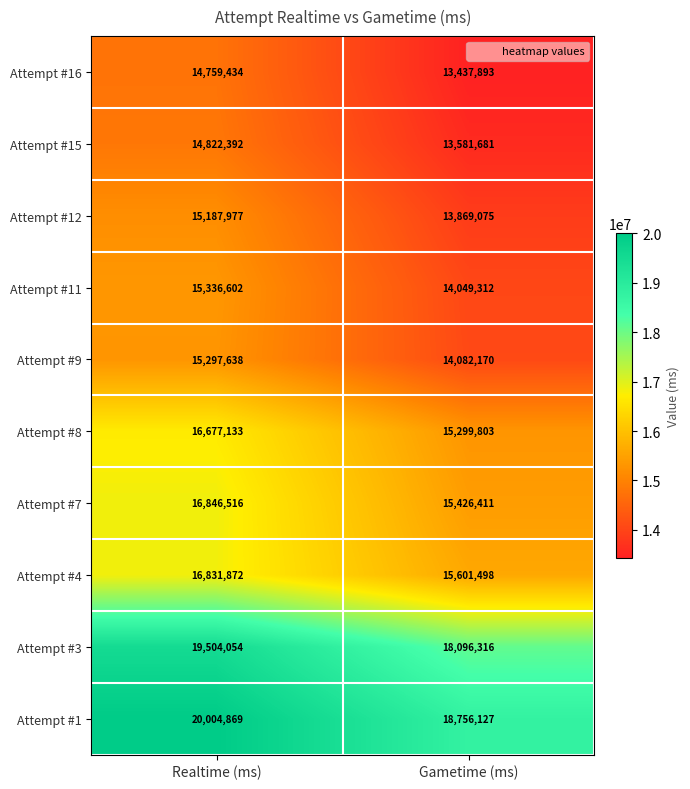

What value does the Attempt #11 series have at Realtime (ms)?

15336602